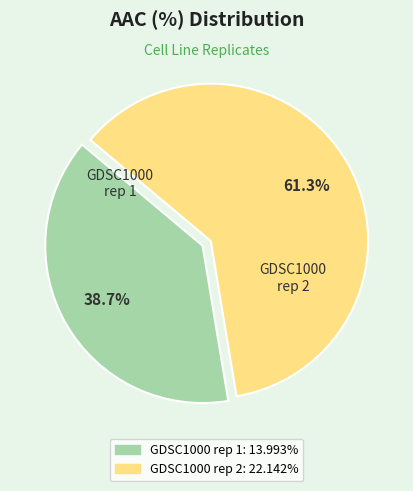

To the nearest percent, what is the difference between the GDSC1000 rep 2 and GDSC1000 rep 1 slice percentages?

23%